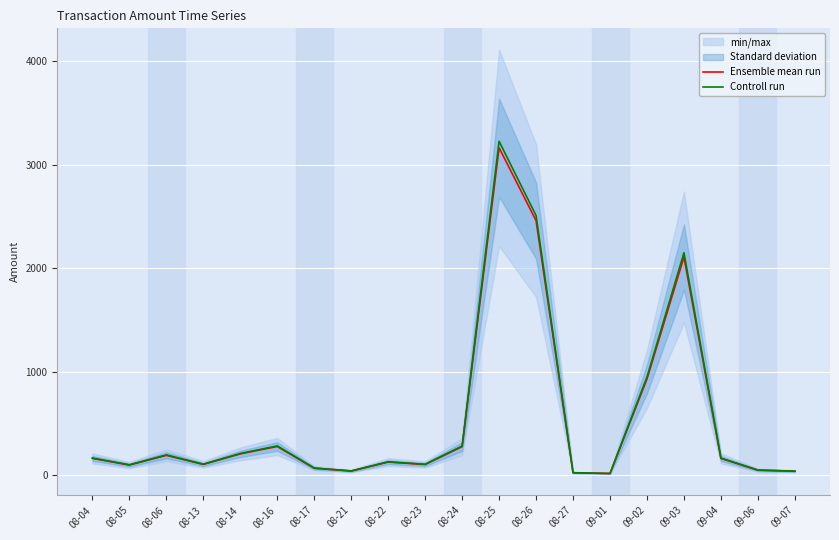

What is the value of the Ensemble mean run point at the 14th from the left?

24.2